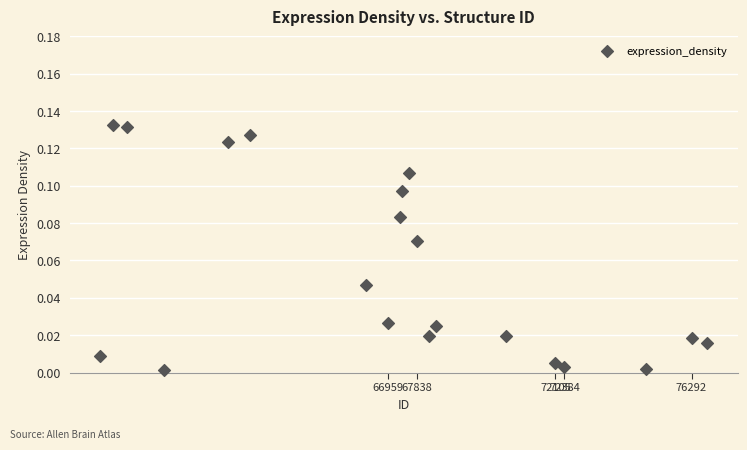

What is the range of X values (max minus min)?

18661.0